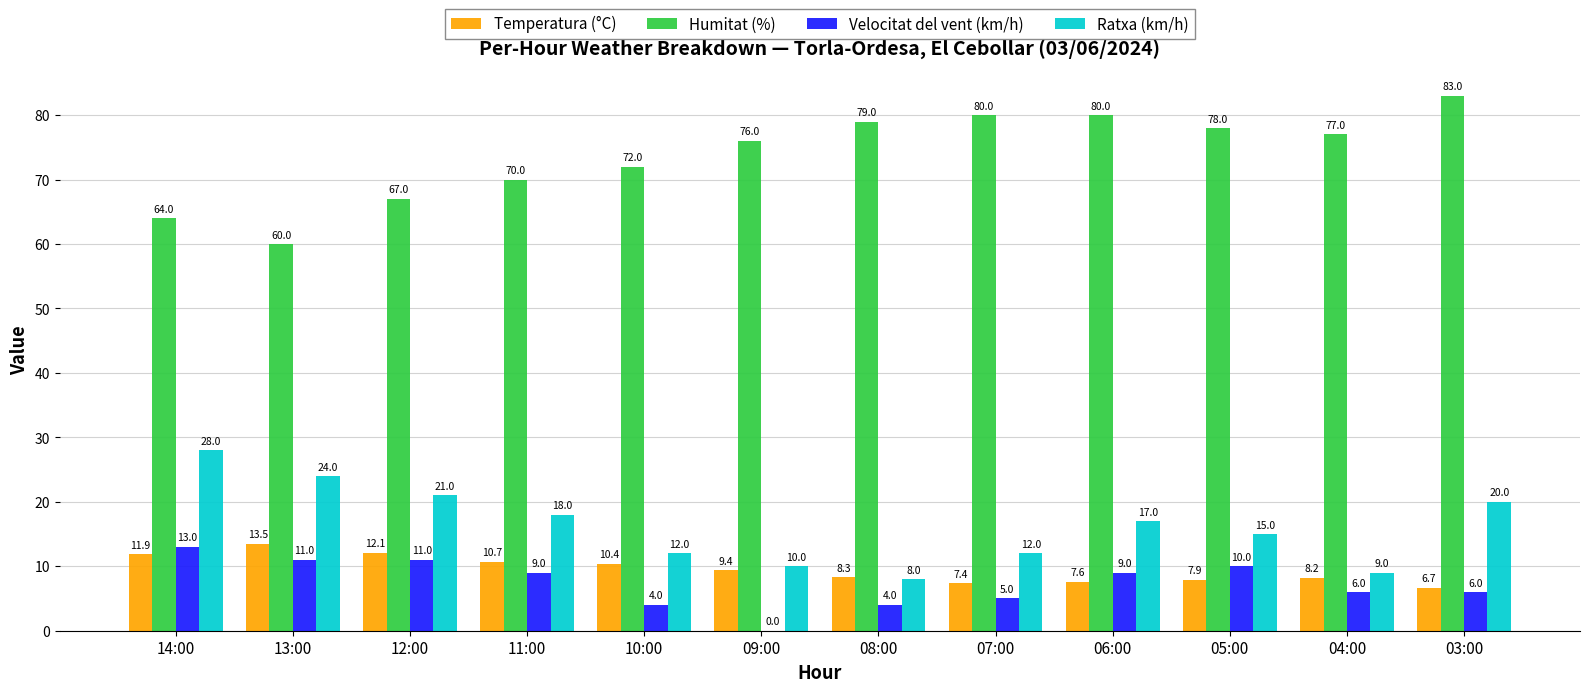

What are all the series names shown in the legend?

Temperatura (°C), Humitat (%), Velocitat del vent (km/h), Ratxa (km/h)